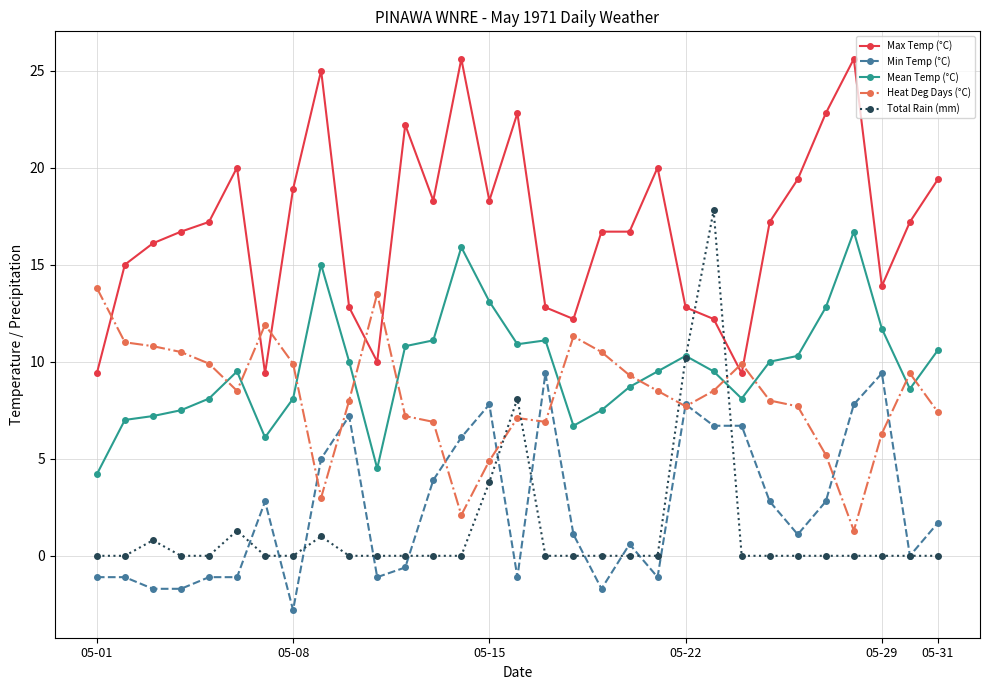

How many intersections are there between Mean Temp (°C) and Heat Deg Days (°C)?

11